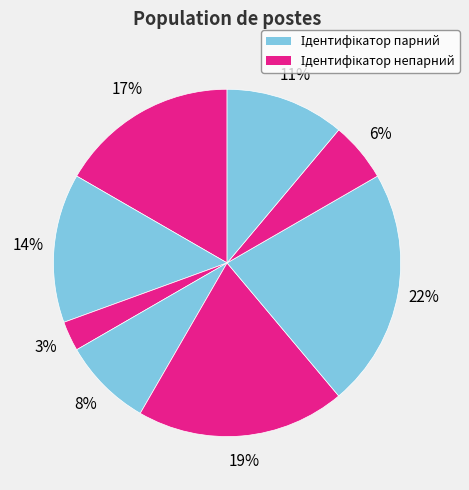

Count the number of slices in the pie.

8